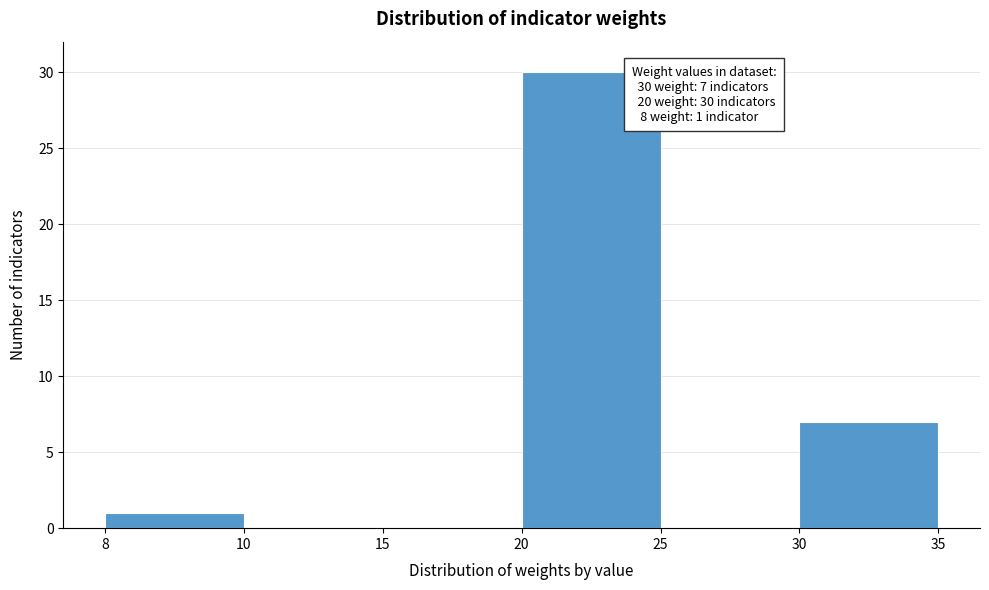

Reading right to left, list all the values displayed in this chart.

30=7	25=0	20=30	15=0	10=0	8=1